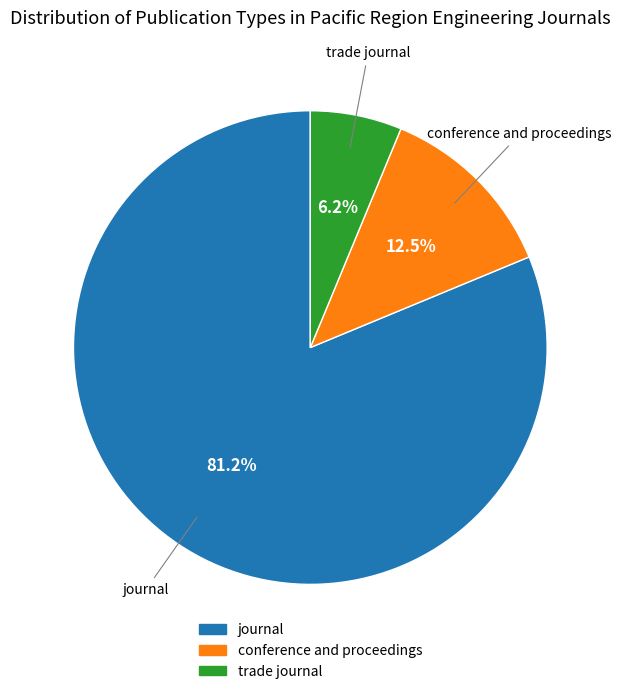

Which has a higher value, conference and proceedings or journal?

journal